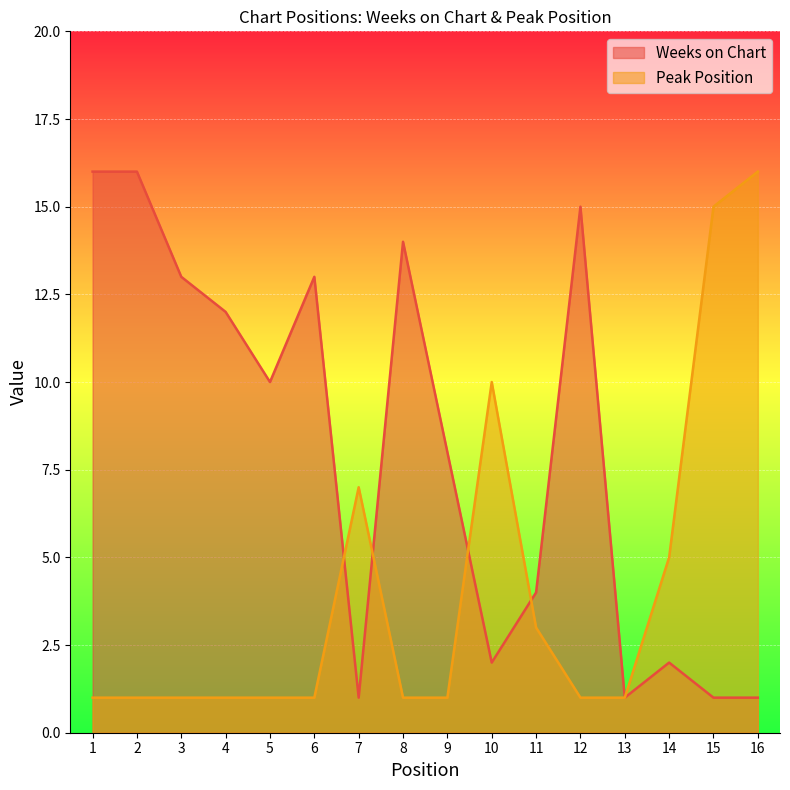

How many interior local peaks does the Peak Position series have?

2